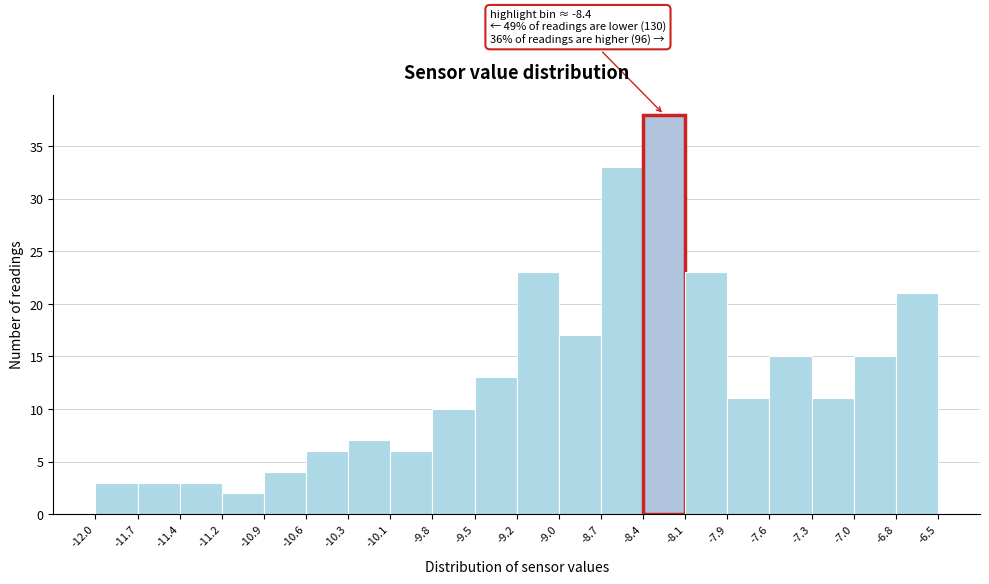

Over which range of the x-axis is the bar tallest?

-8.4 to -8.1